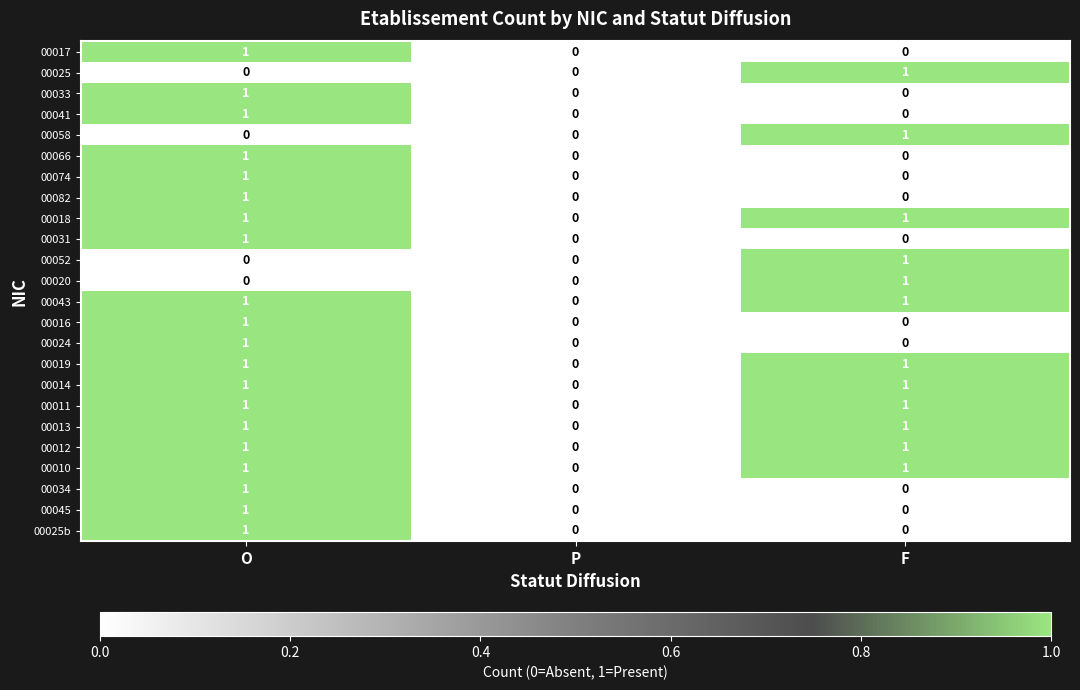

Where is 00011 nearest to the value 0?

P